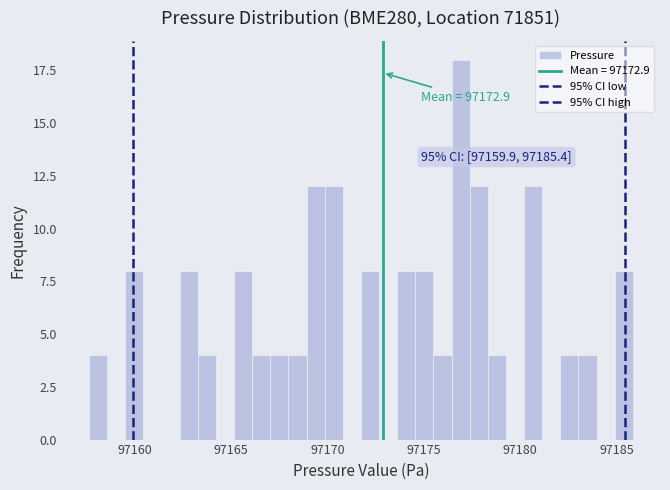

Around what value on the x-axis is the tallest bar? Give the approximate position of its centre, as read against the axis.

97177.0